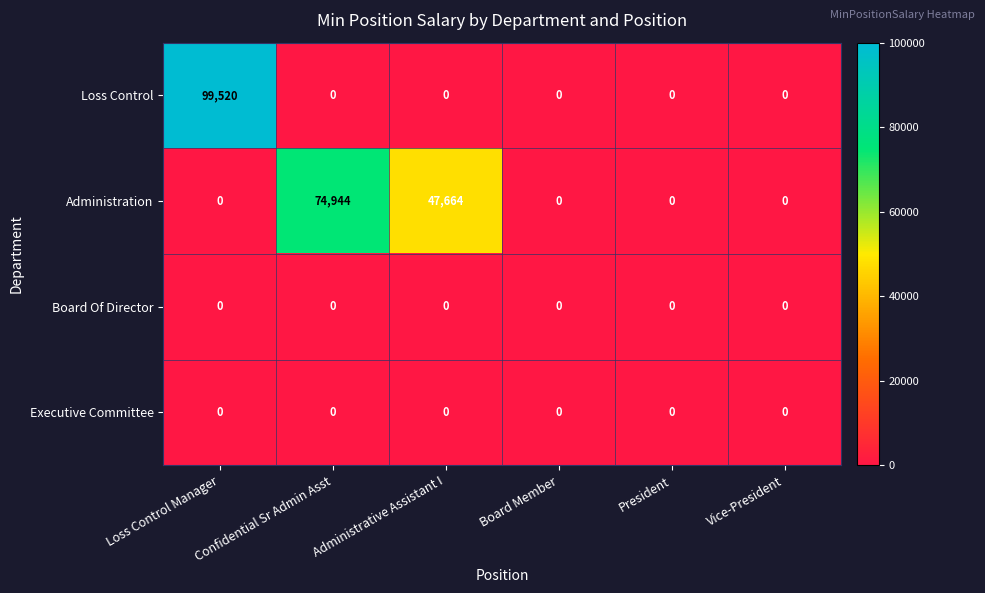

What is the difference between the Administration values at Loss Control Manager and Administrative Assistant I?

47664